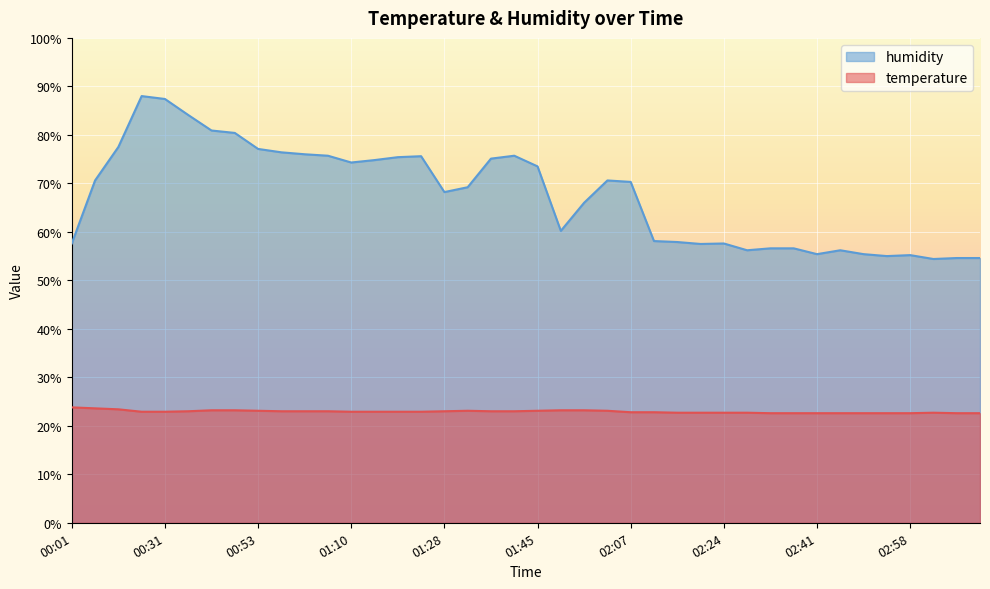

At which category is the sum across all series the highest?

00:23